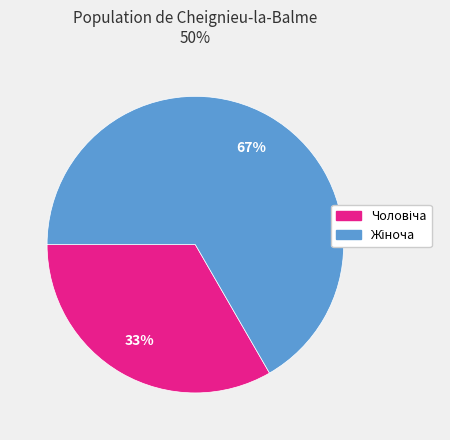

To the nearest percent, what is the average slice percentage?

50%